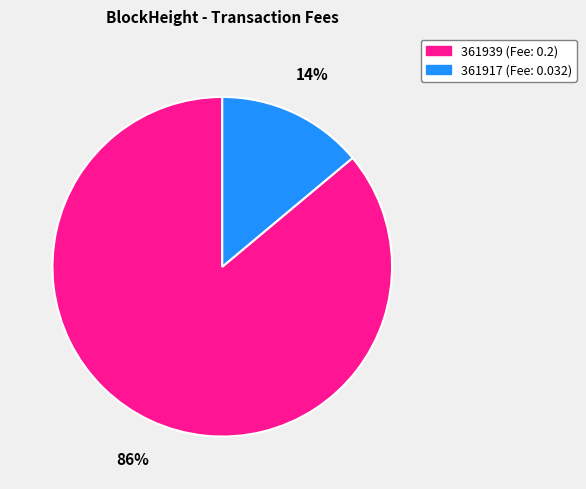

Combined, do 361917 and 361939 account for over 50%?

Yes